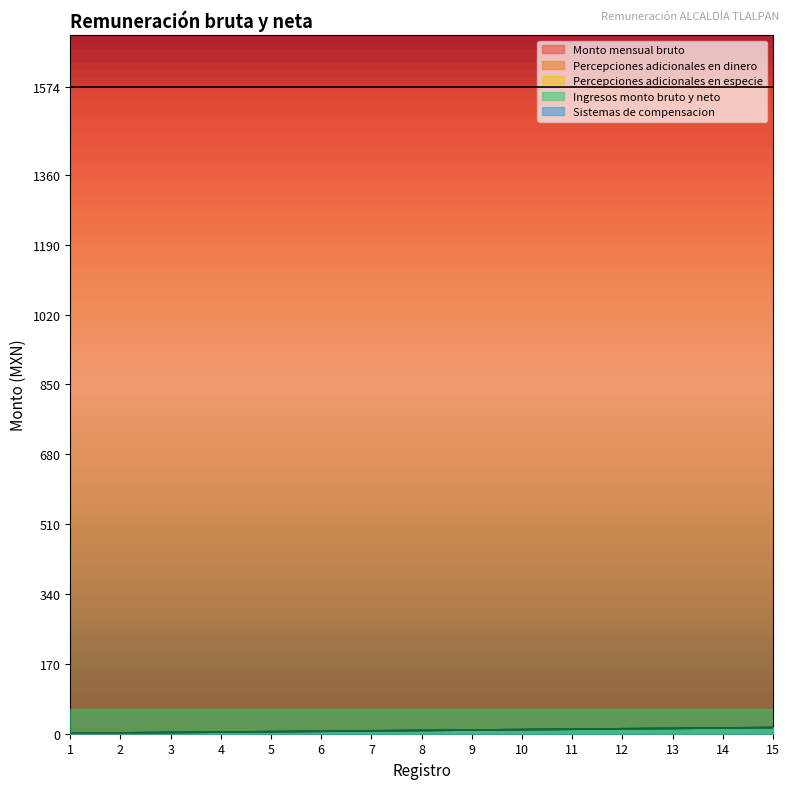

The value of Percepciones adicionales en especie at 12 is 12. True or false?

True